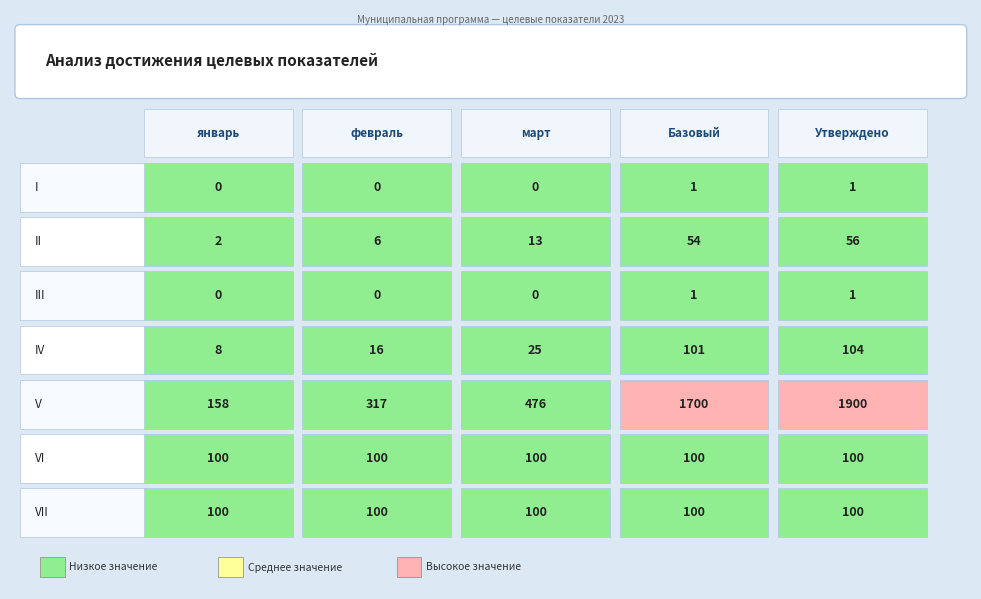

What is the difference between the maximum and minimum values in the III series?

1